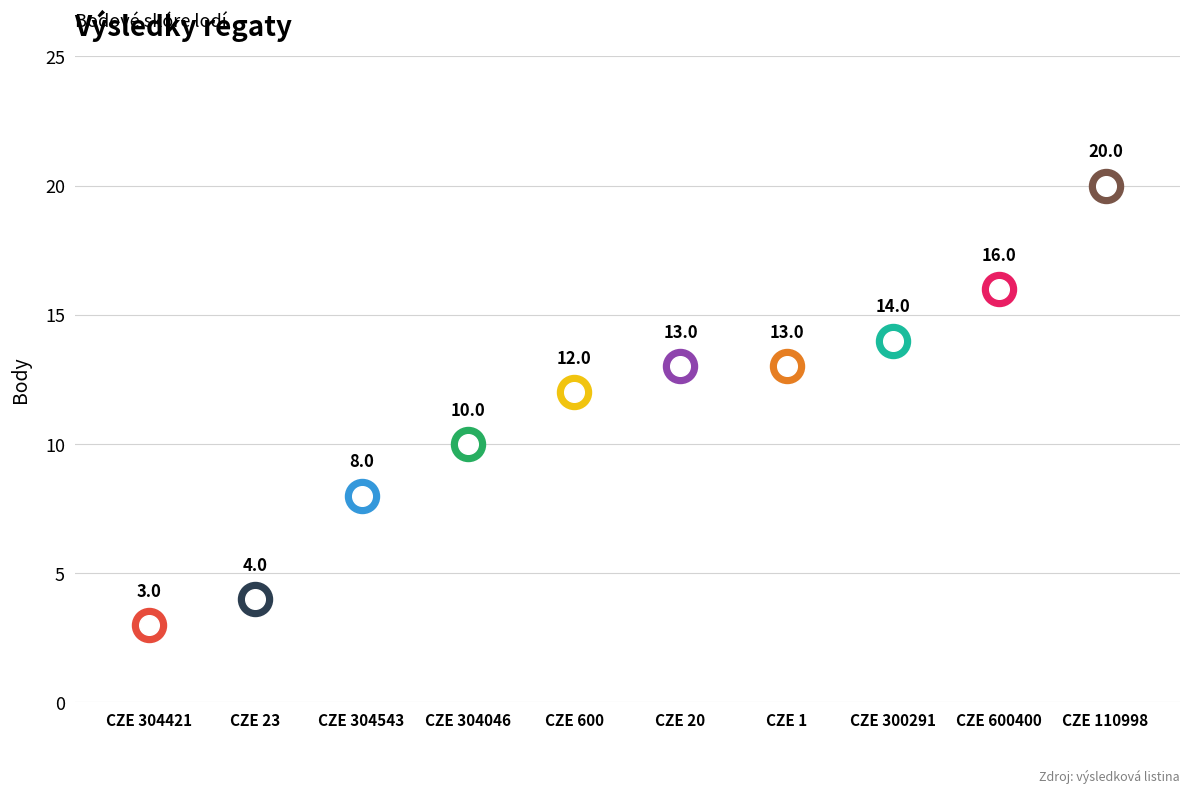

What is the change in value from CZE 1 to CZE 110998?

+7